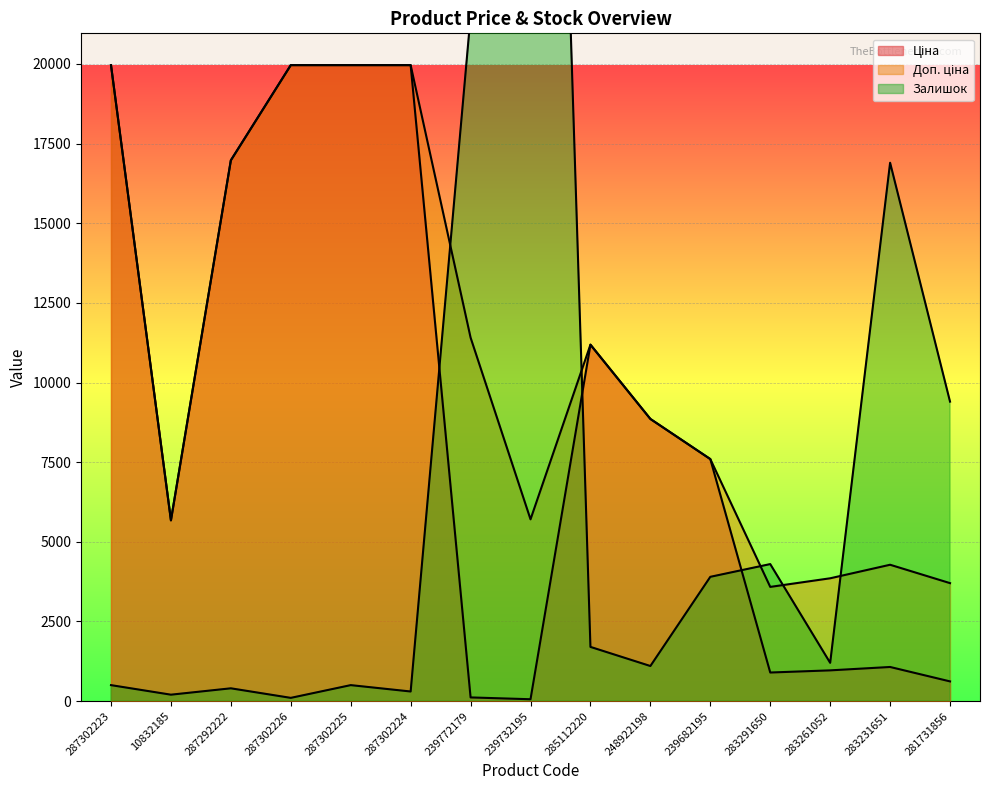

What is the difference between the second highest and second lowest values in the Ціна series?

19850.1